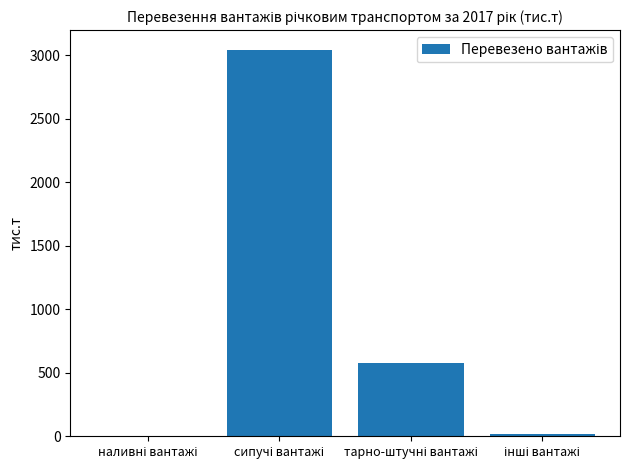

What is the sum of all values?

3640.2